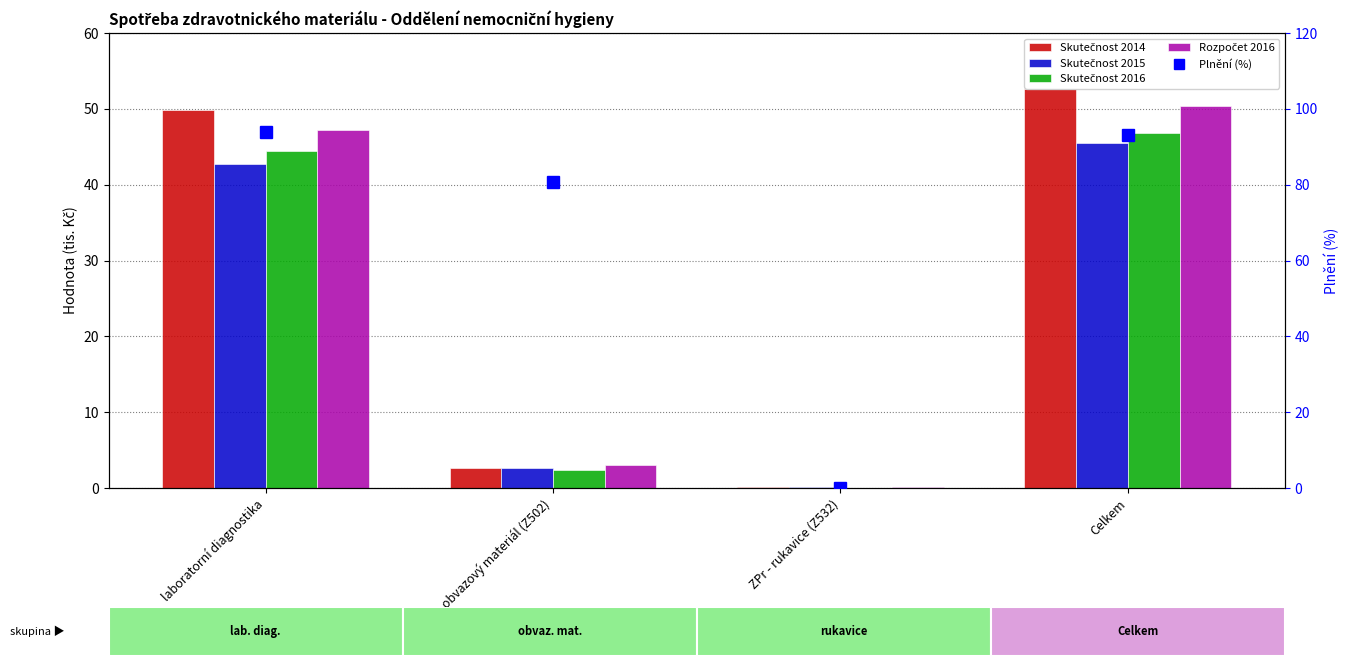

Does the chart contain stacked bars?

No